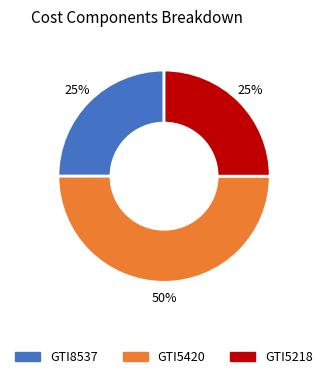

To the nearest percent, what is the combined percentage of GTI5218 and GTI8537?

50%